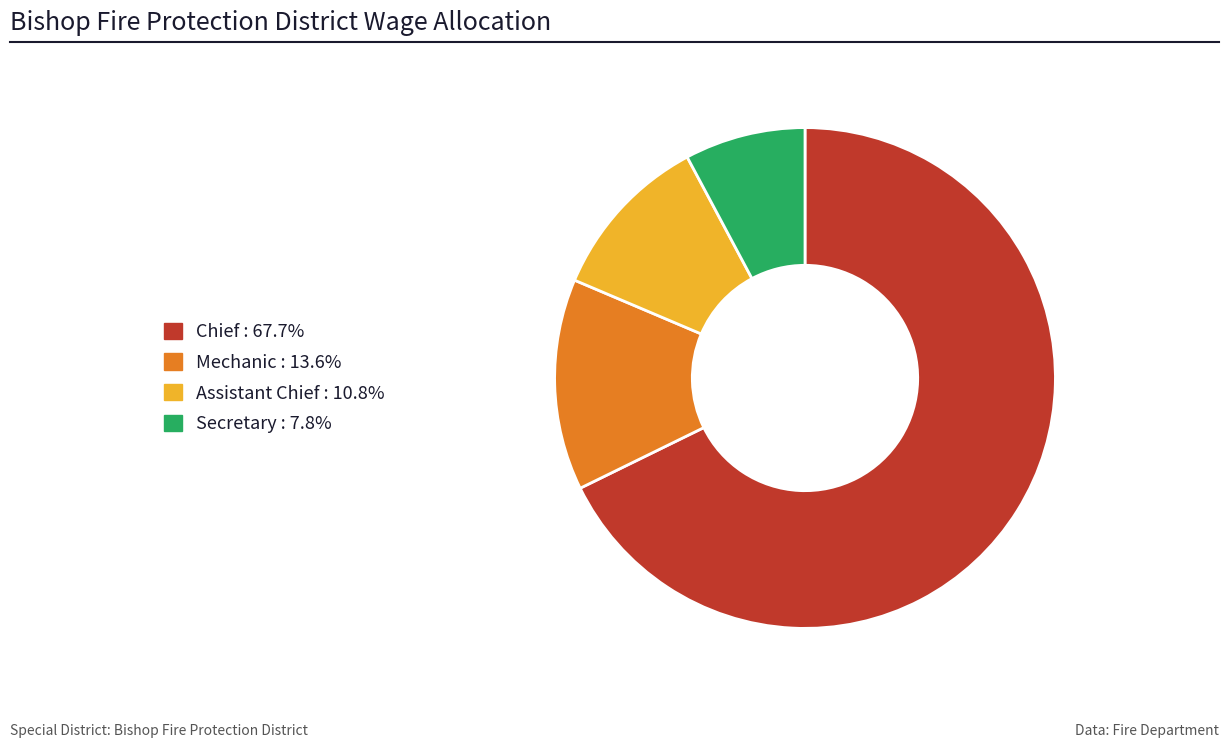

Which has a higher value, Chief or Secretary?

Chief